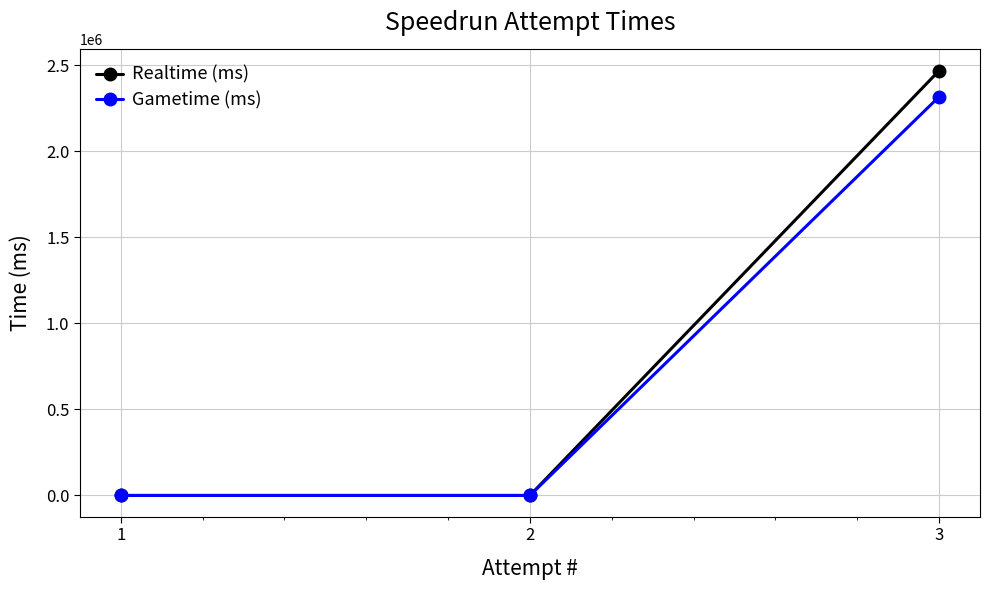

How many distinct data groups are displayed?

2